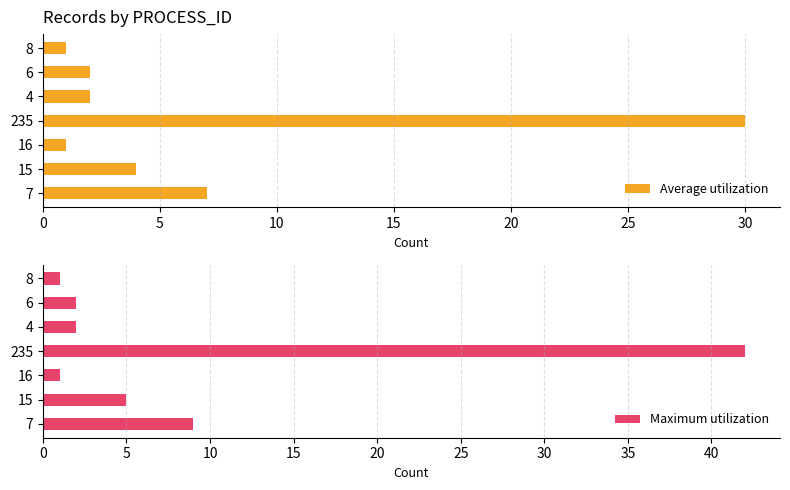

What is the difference between the second highest and minimum values in the Average utilization series?

6